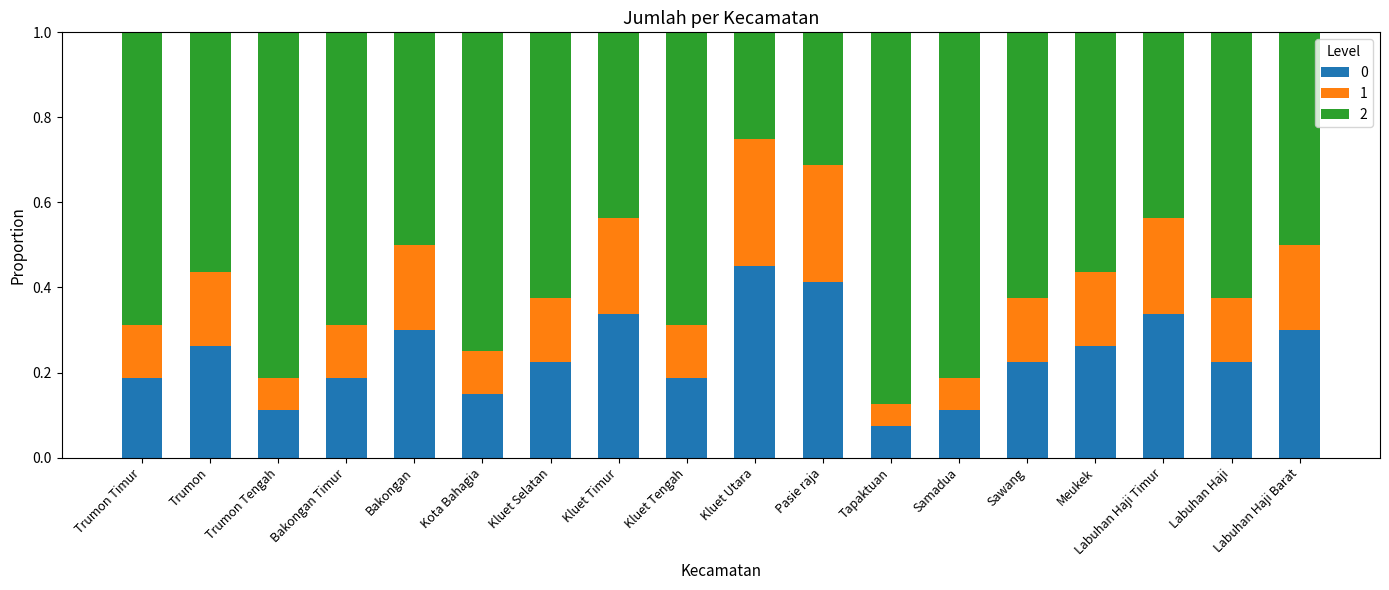

The 0 series shows 0.6 at Pasie raja. True or false?

False